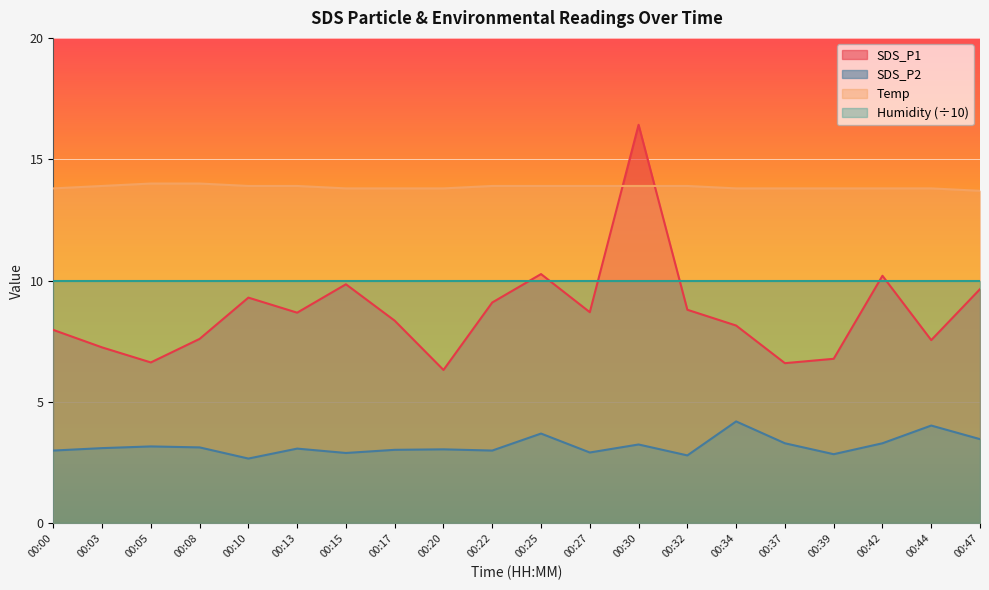

Which has a higher value, 00:27 or 00:42?

00:42